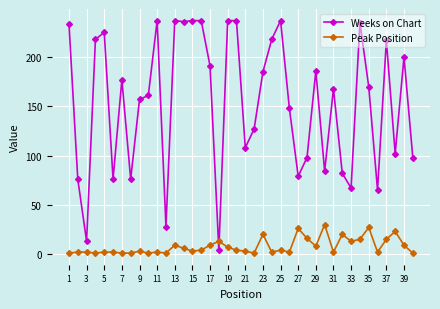

Which series has the largest total across all categories?

Weeks on Chart